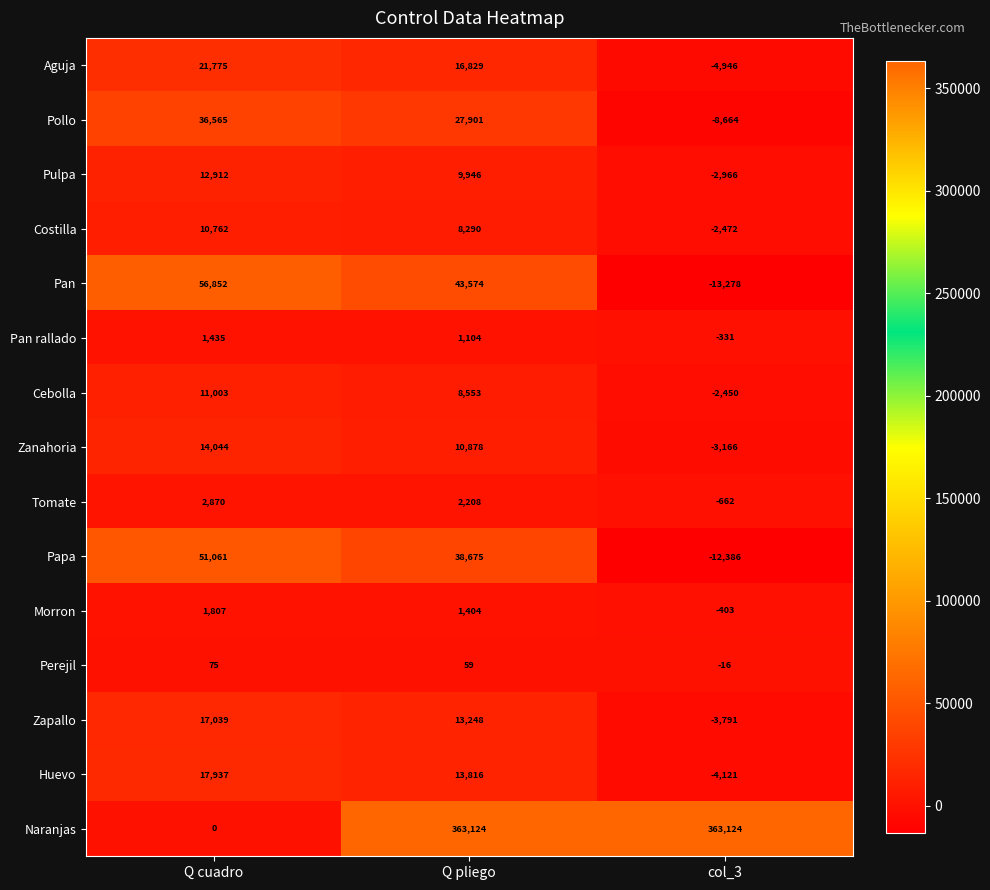

What is the highest value of the Aguja series?

21775